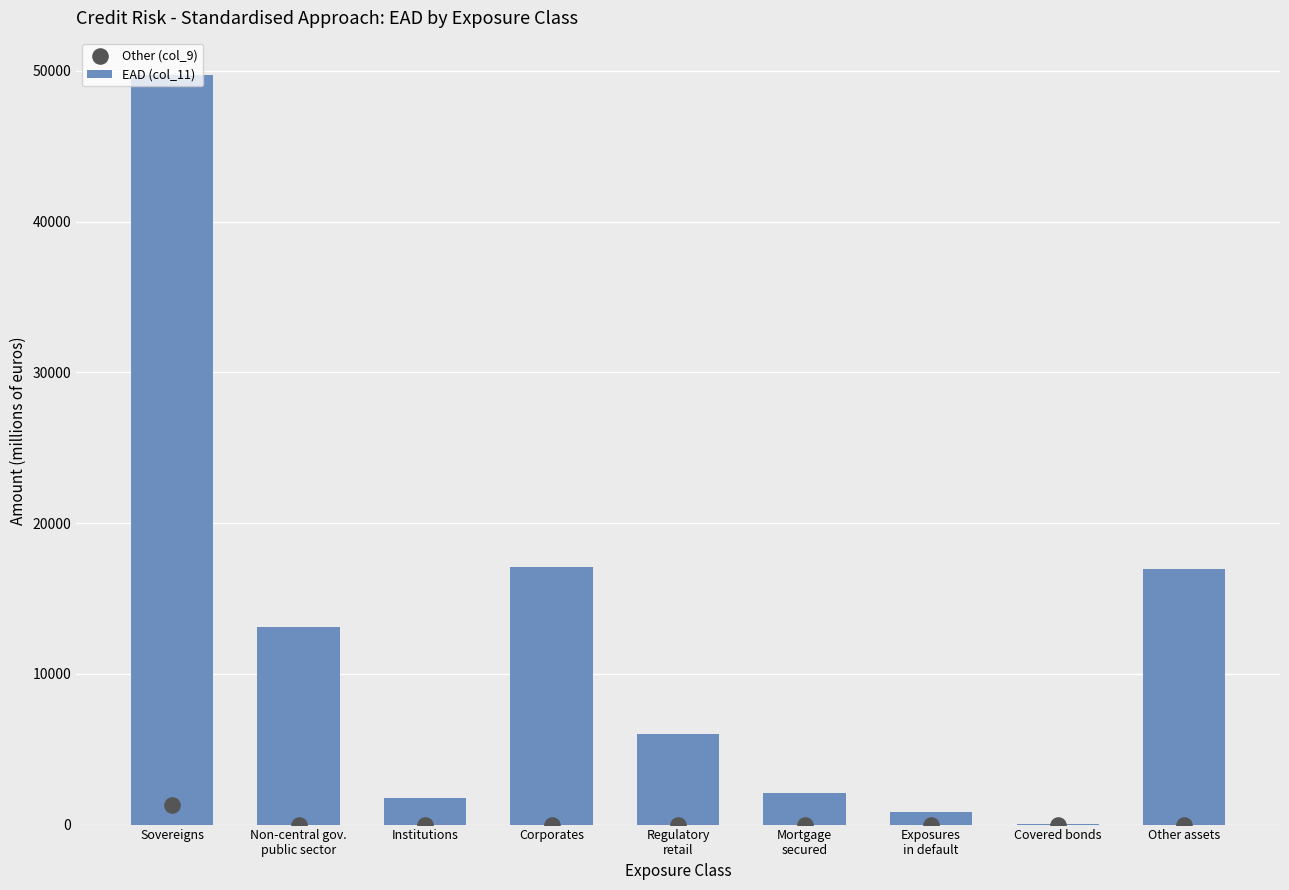

Which series reaches the maximum Y coordinate?

EAD (col_11)